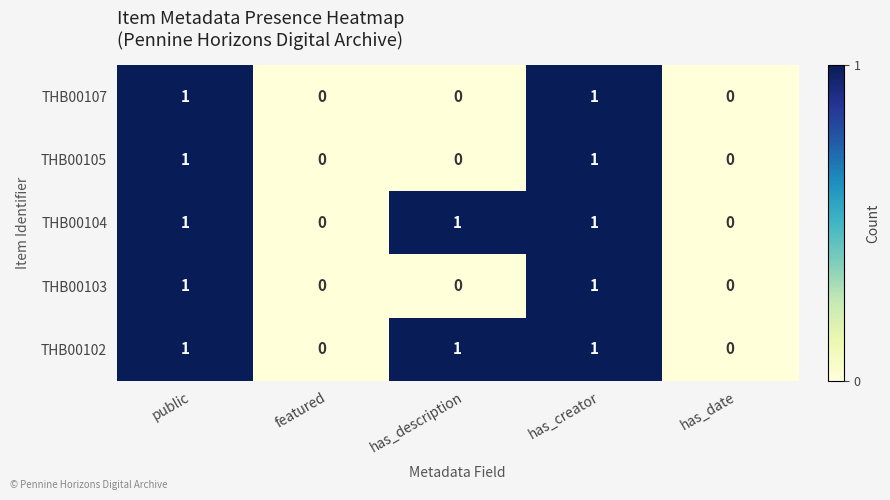

How many THB00105 values are between 0 and 1?

5